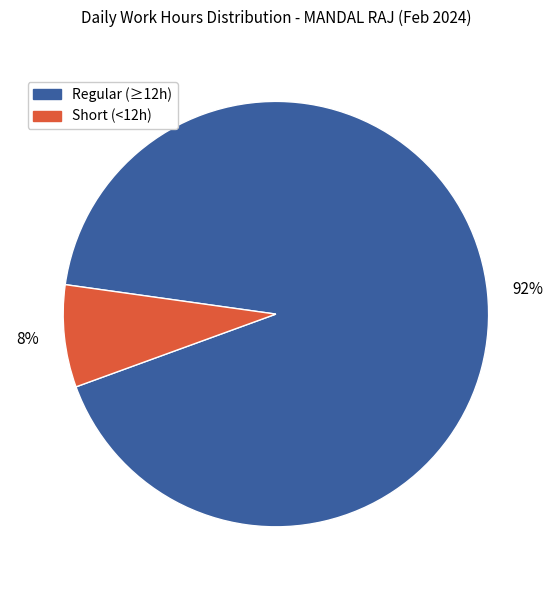

Is the sum of Regular (≥12h) and Short (<12h) greater than half?

Yes